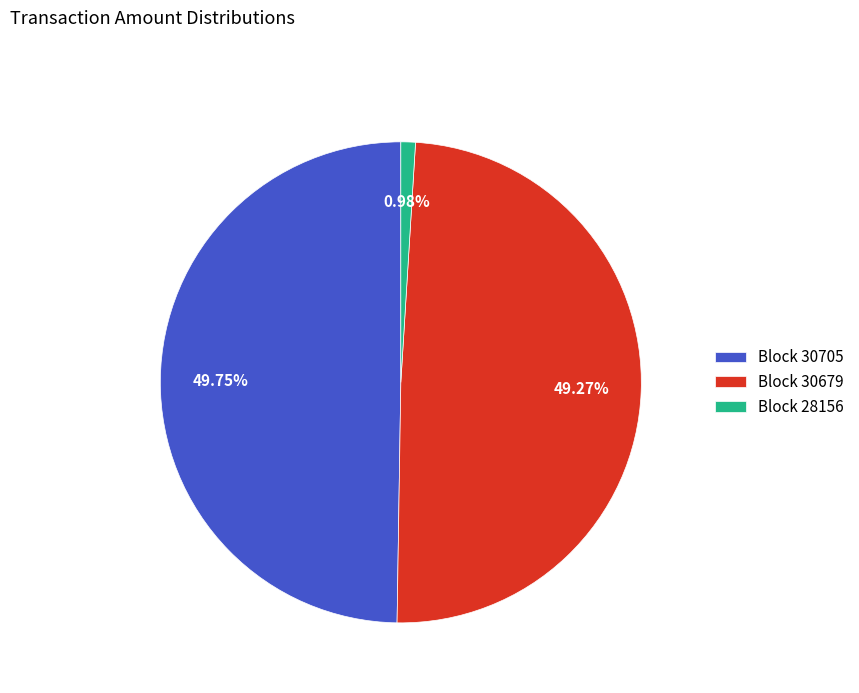

Which has a higher value, Block 28156 or Block 30679?

Block 30679